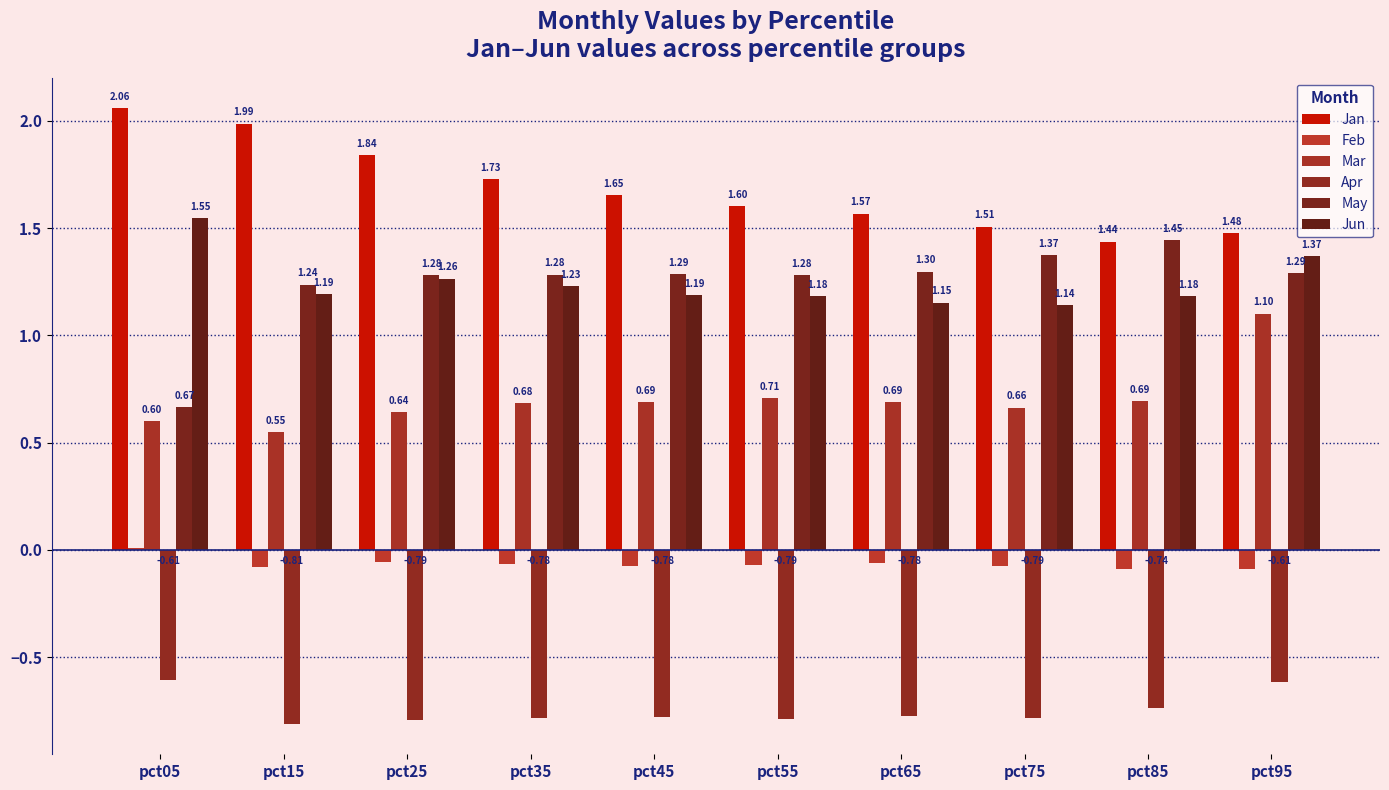

How many categories are shown in the chart?

10